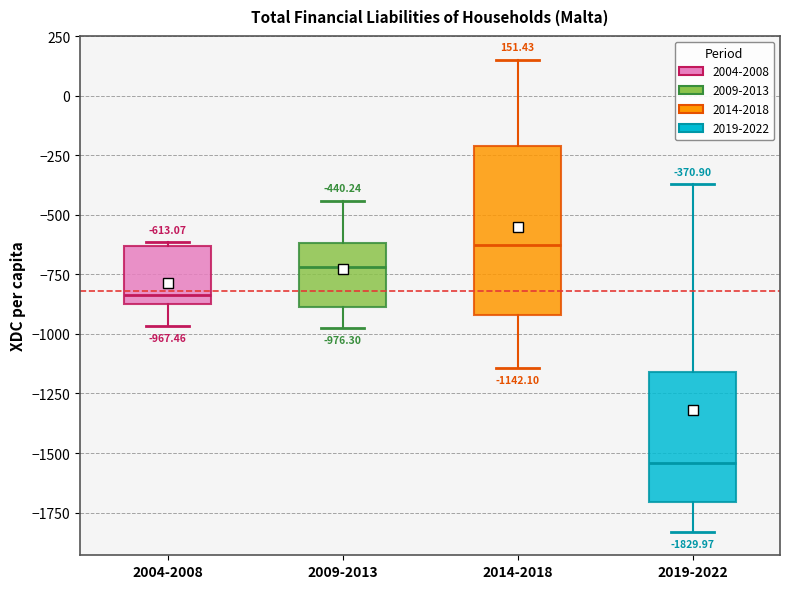

Which box is the tallest, from its lower edge to its upper edge?

2014-2018